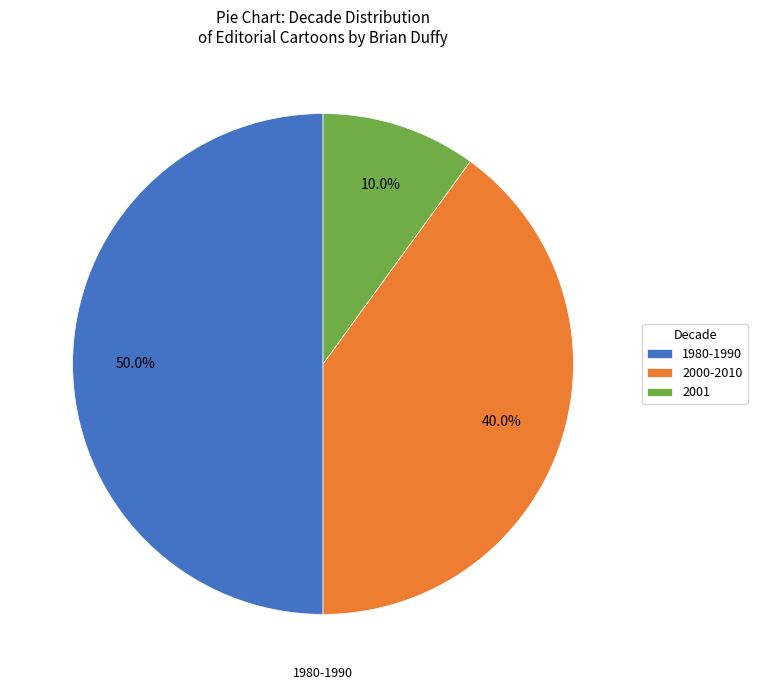

Which category has the smallest portion of the pie?

2001